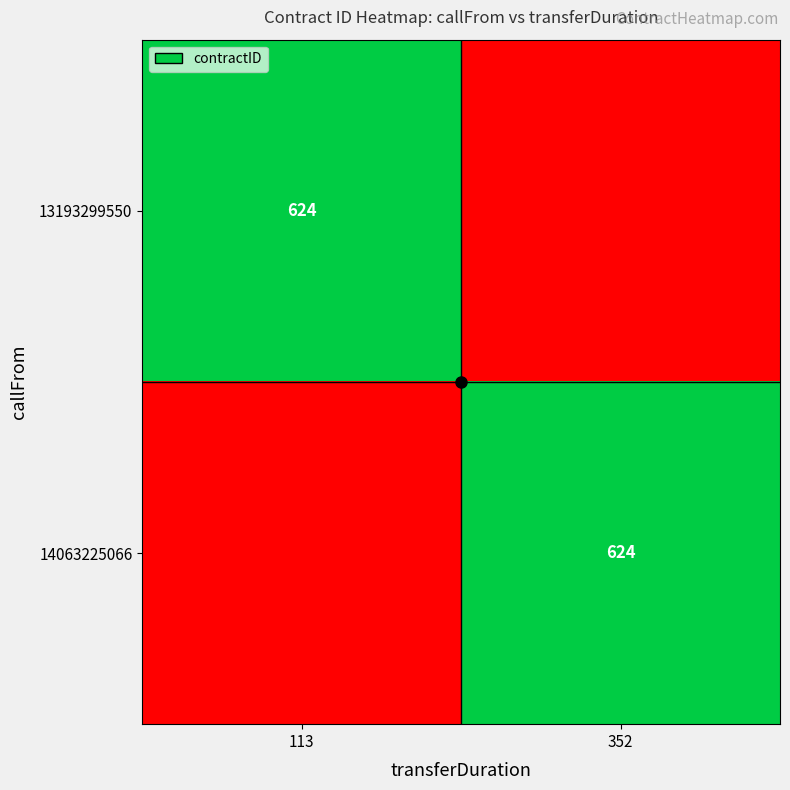

True or false: 14063225066 has a value of 430 at 352.

False